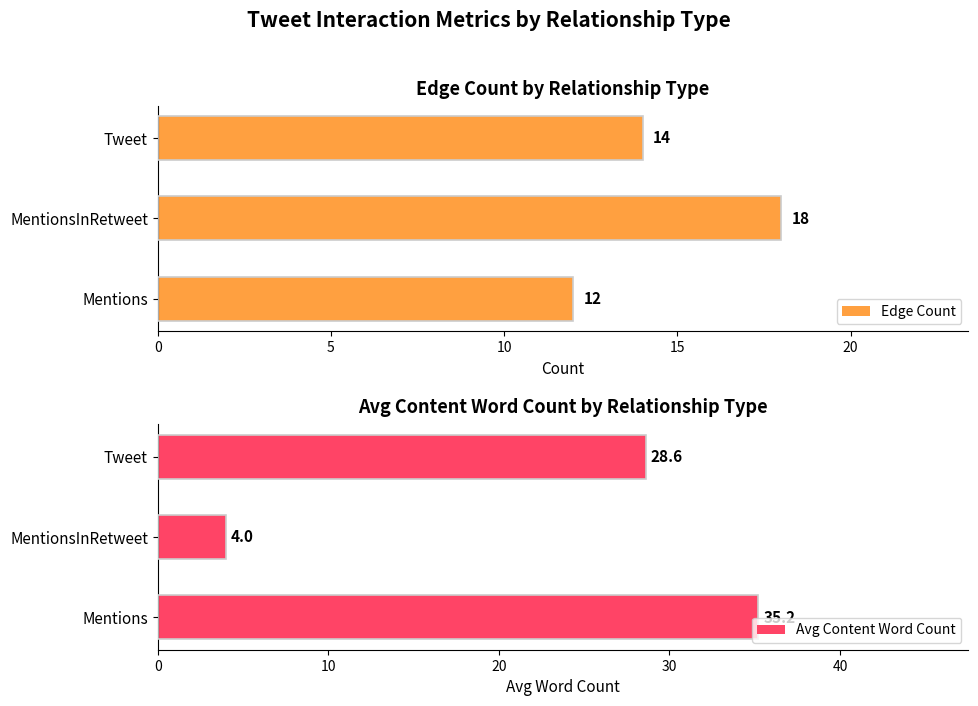

Does the chart contain any negative values?

No